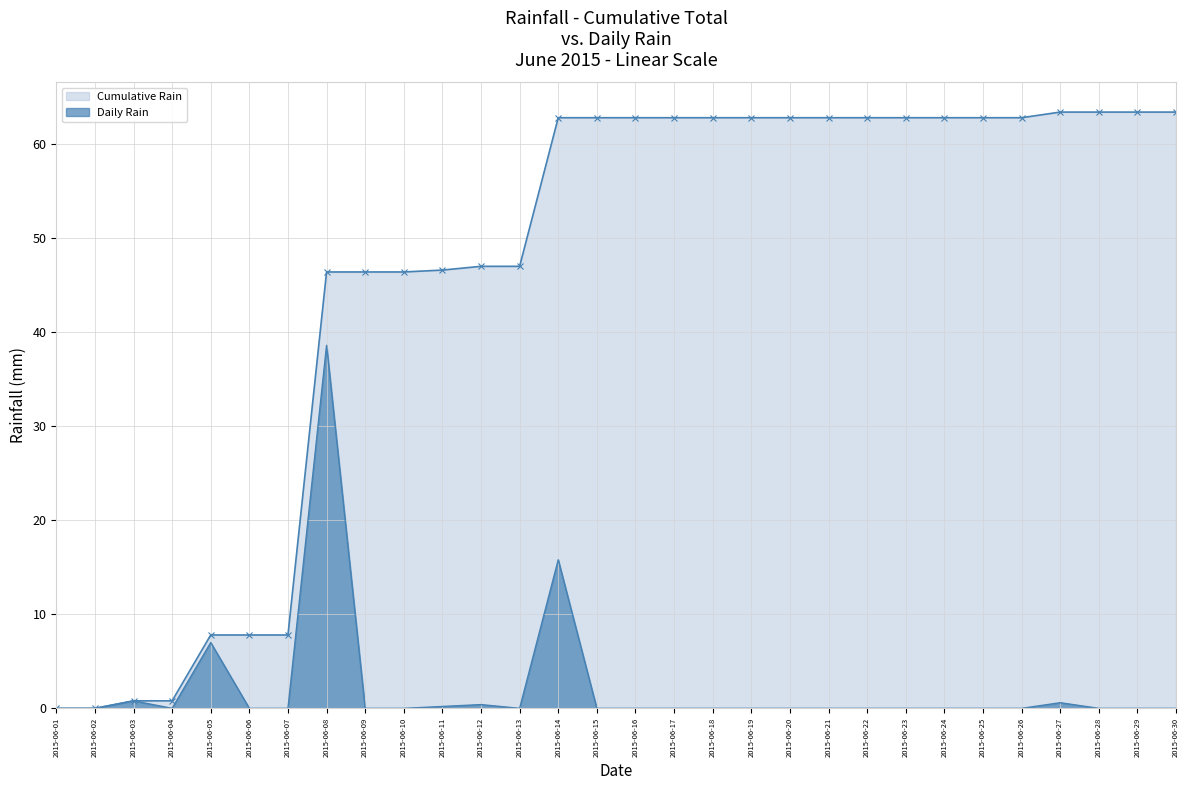

Between 2015-06-13 and 2015-06-24, which series saw the biggest shift?

Cumulative Rain